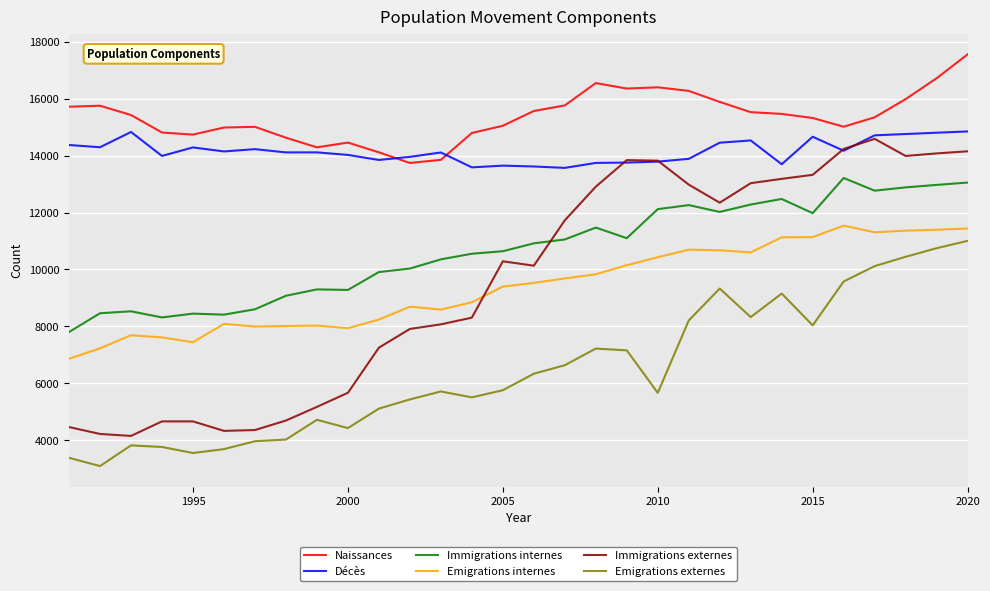

Which series has the largest total across all categories?

Naissances